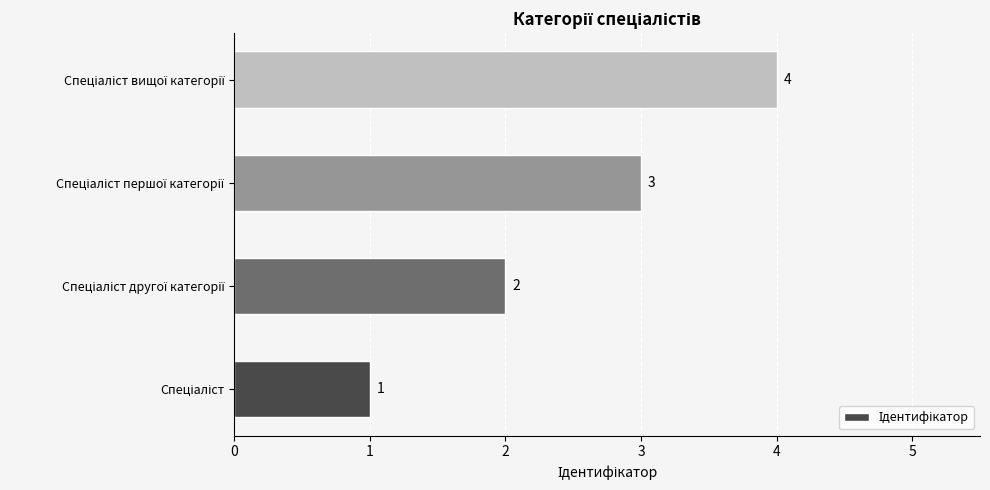

What is the difference between the maximum and minimum values?

3